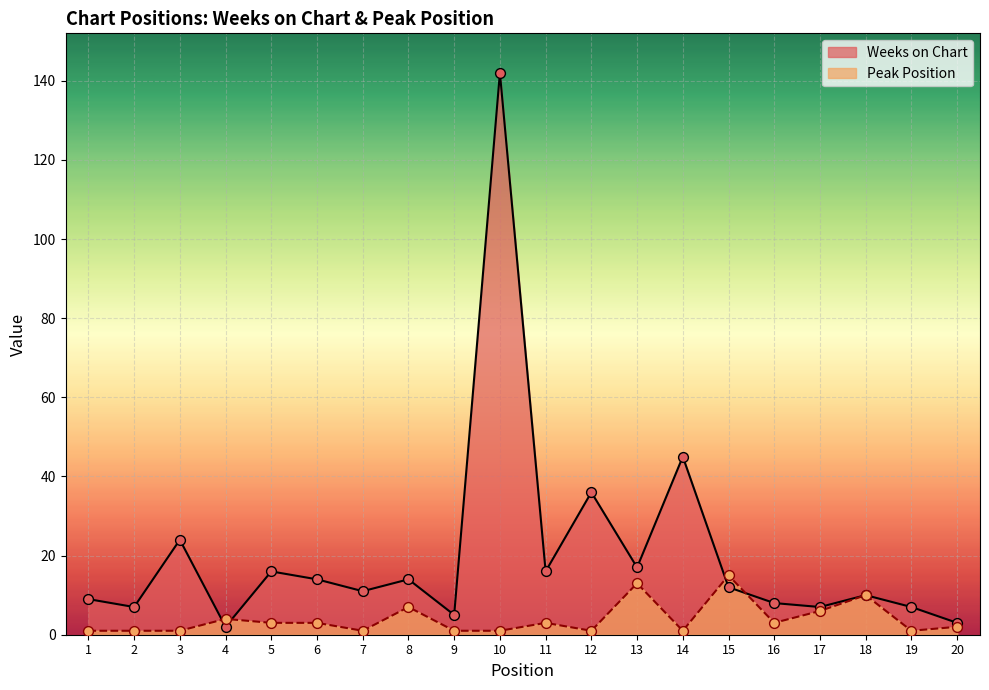

What are all the series names shown in the legend?

Weeks on Chart, Peak Position